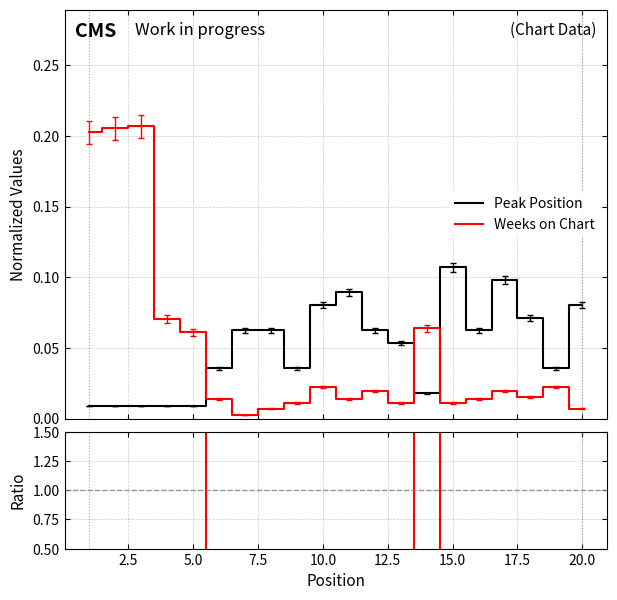

After their last crossing, which series has the higher values: Peak Position or Weeks on Chart?

Peak Position